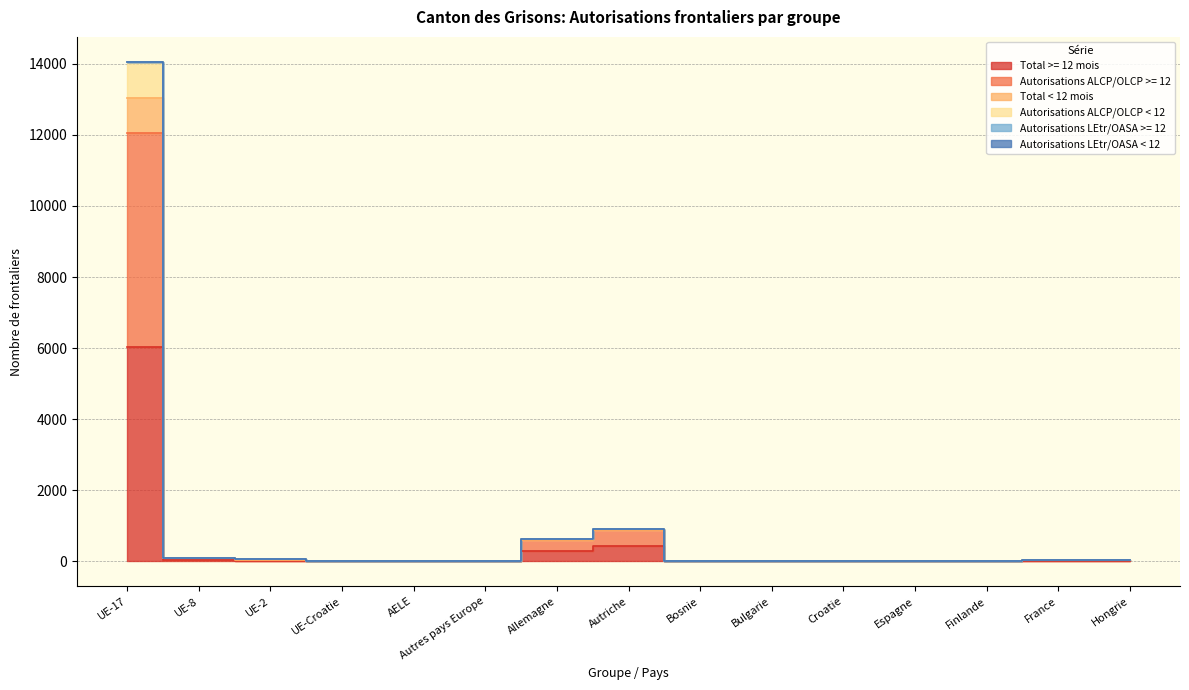

At how many categories does at least one series exceed 13077?

1